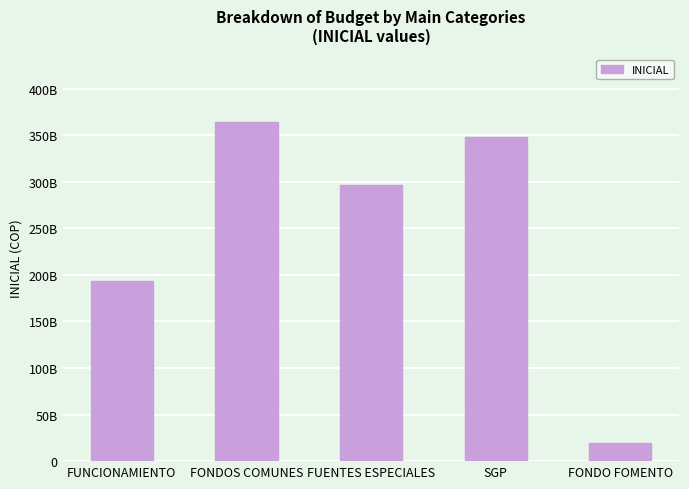

What is the label of the 5th bar from the right?

FUNCIONAMIENTO